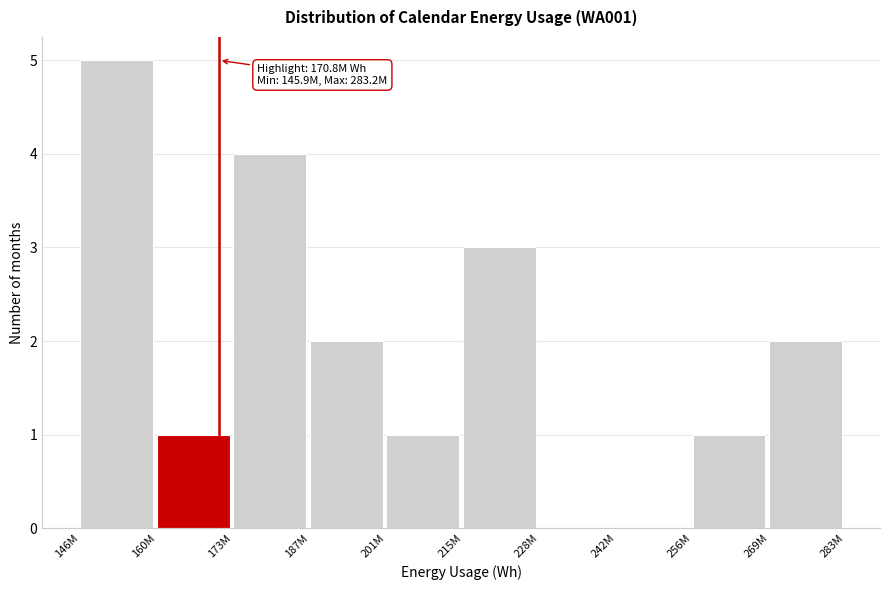

Reading left to right, extract all data points from this chart.

146M=5	160M=1	173M=4	187M=2	201M=1	215M=3	228M=0	242M=0	256M=1	269M=2